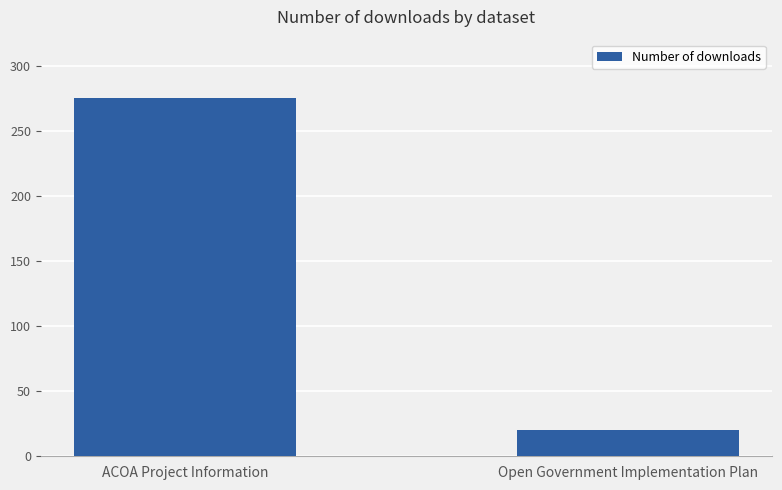

What is the sum of all values?

295